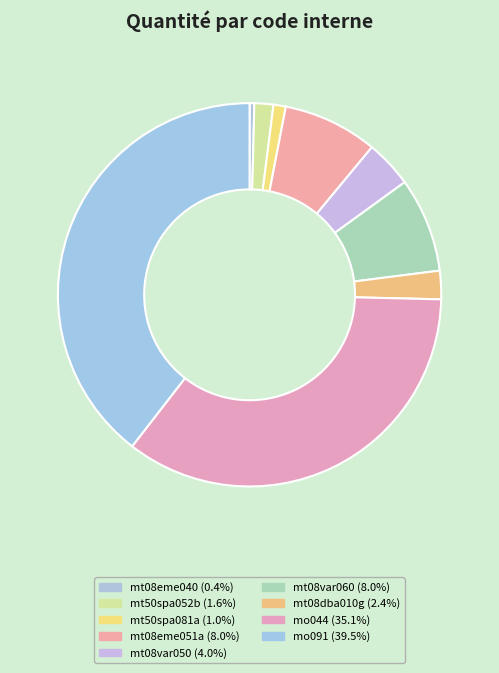

How much of the chart is everything except mo044?

64.9%